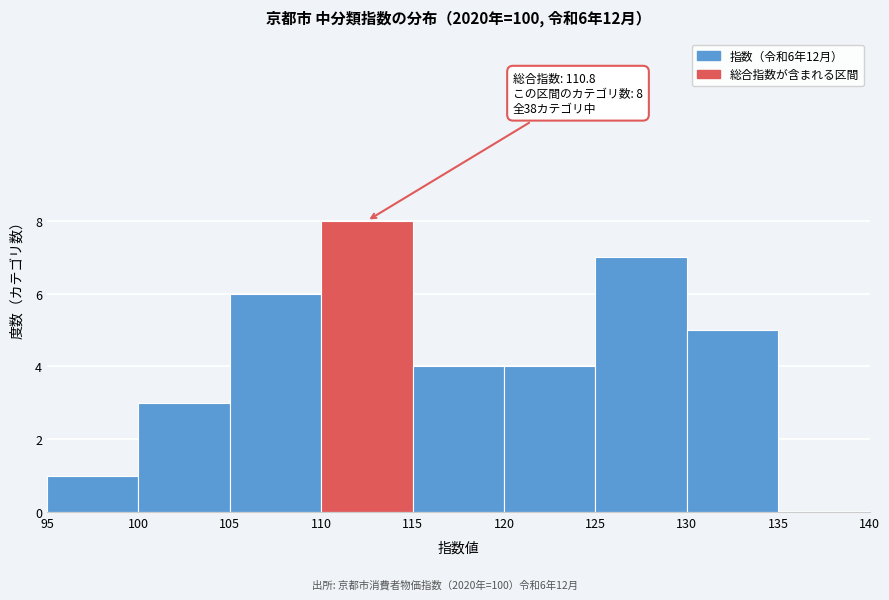

Over which range of the x-axis is the bar tallest?

110 to 115